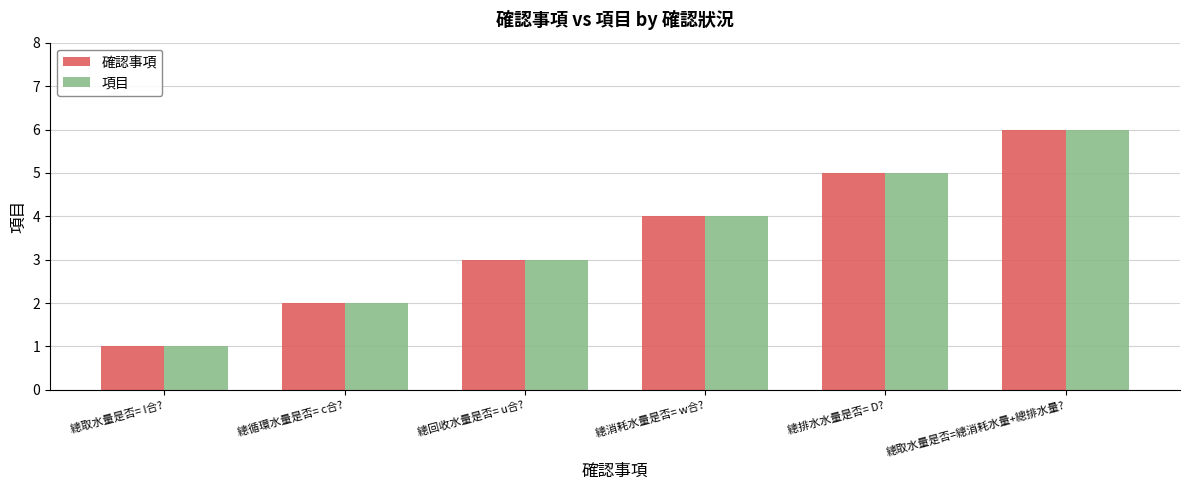

Which category has the lowest value across all series?

總取水量是否= I合?